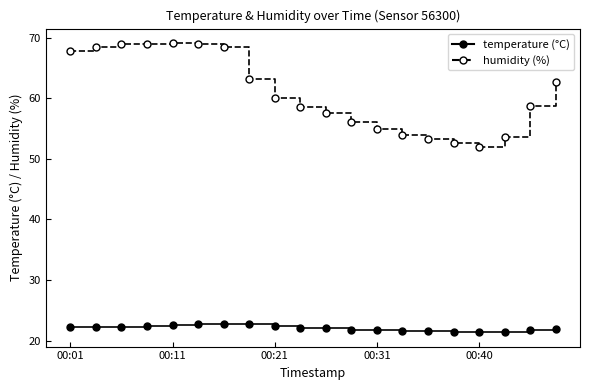

What is the greatest value displayed?

69.1